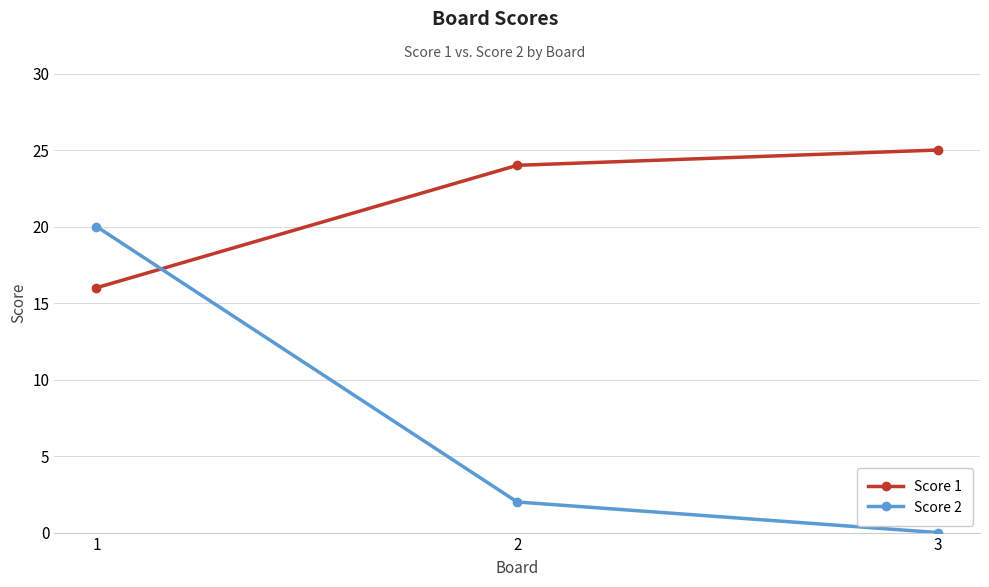

Which series has the largest range (max minus min)?

Score 2